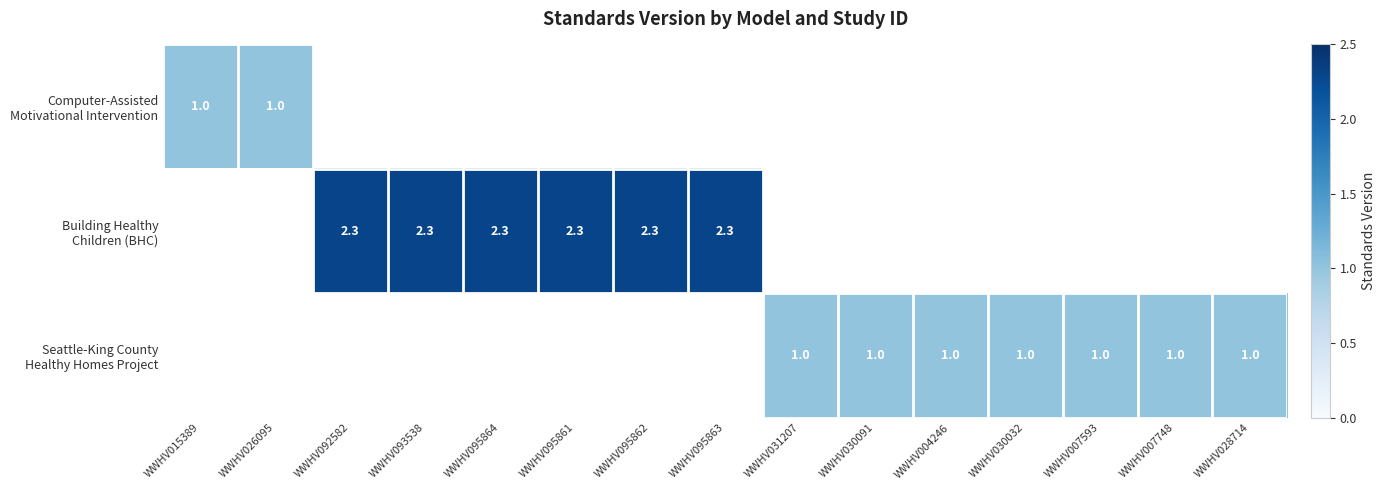

Rank the categories by Building Healthy Children (BHC) value from highest to lowest.

WWHV092582, WWHV093538, WWHV095864, WWHV095861, WWHV095862, WWHV095863, WWHV015389, WWHV026095, WWHV031207, WWHV030091, WWHV004246, WWHV030032, WWHV007593, WWHV007748, WWHV028714